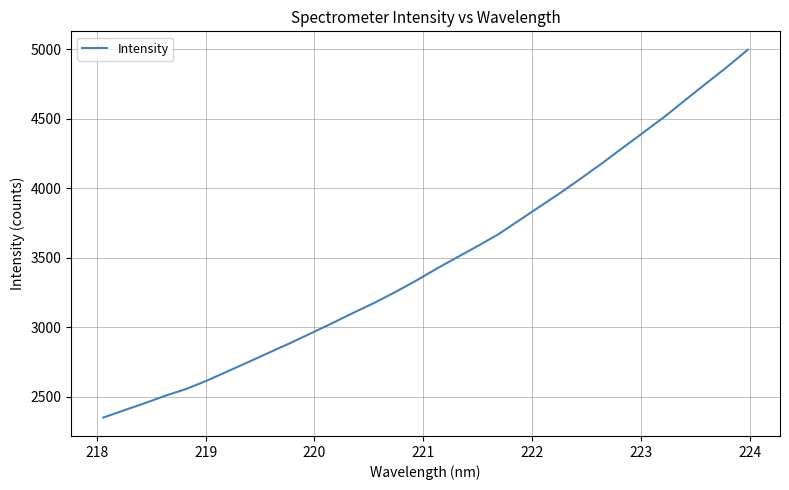

What is the greatest value displayed?

4995.9